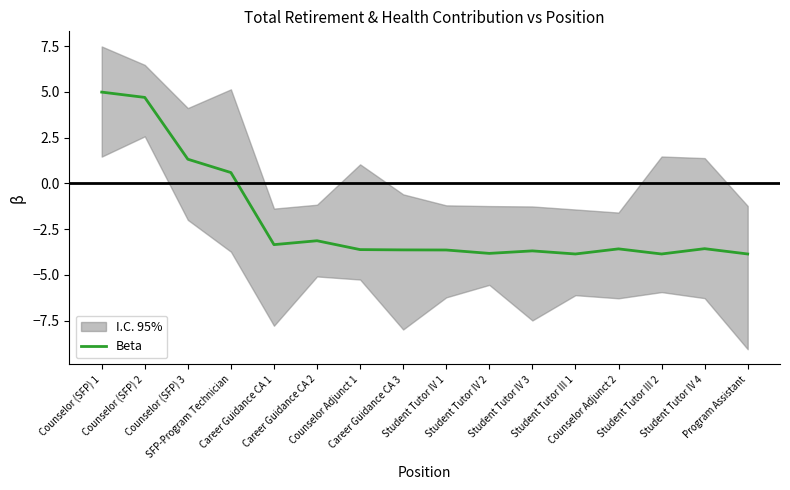

List the labels in order of value, smallest first.

Student Tutor III 1, Student Tutor III 2, Program Assistant, Student Tutor IV 2, Student Tutor IV 3, Student Tutor IV 1, Career Guidance CA 3, Counselor Adjunct 1, Counselor Adjunct 2, Student Tutor IV 4, Career Guidance CA 1, Career Guidance CA 2, SFP-Program Technician, Counselor (SFP) 3, Counselor (SFP) 2, Counselor (SFP) 1